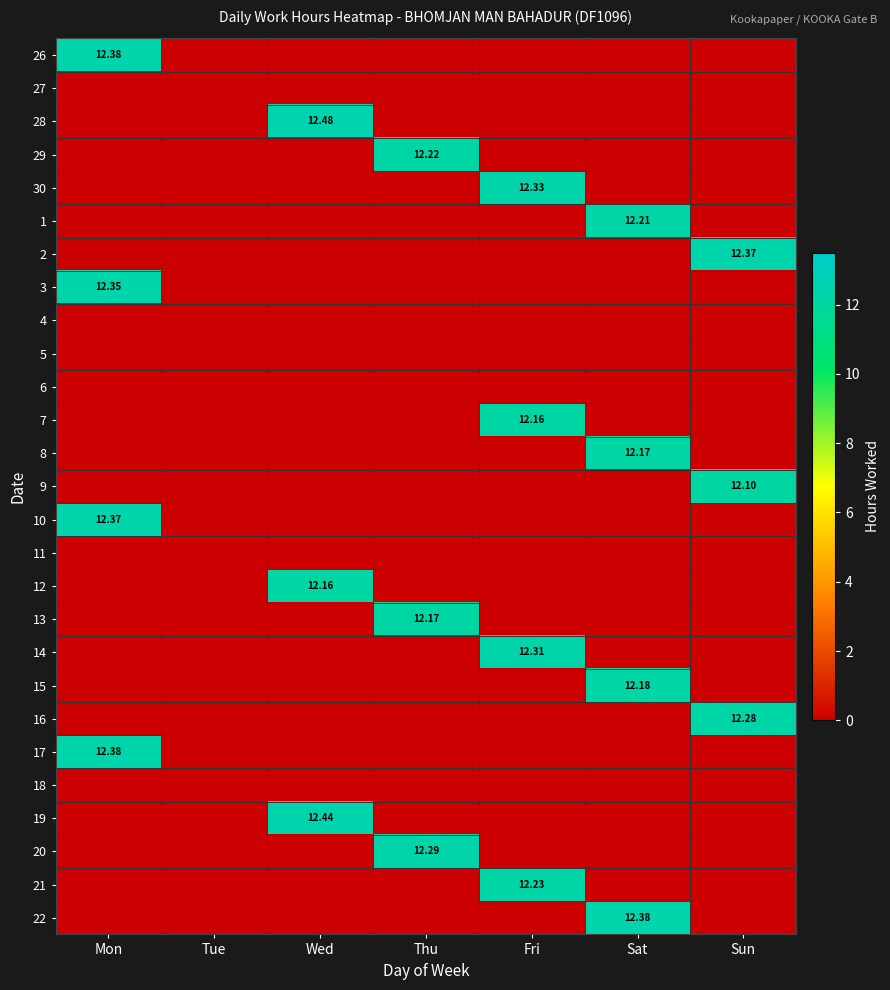

List the series in order of their peak value, lowest first.

27, 4, 5, 6, 11, 18, 9, 7, 12, 8, 13, 15, 1, 29, 21, 16, 20, 14, 30, 3, 2, 10, 26, 17, 22, 19, 28